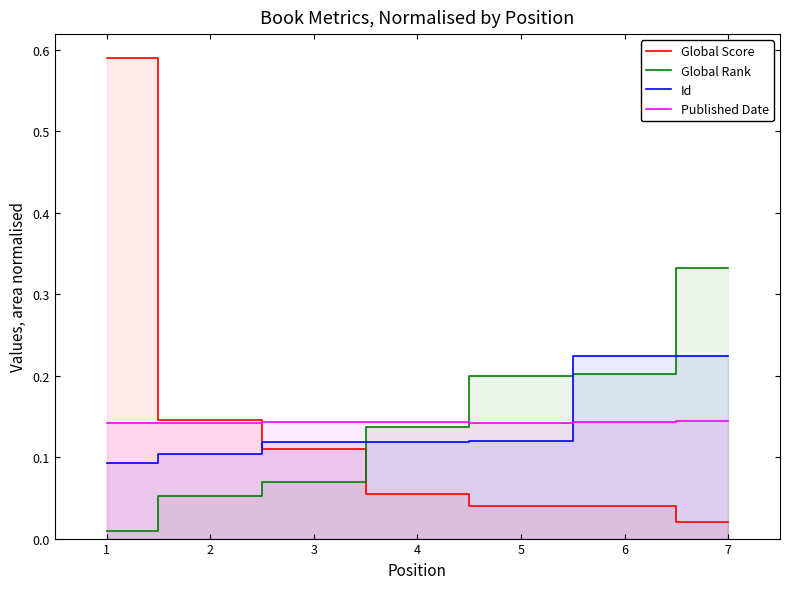

Which series has the largest total across all categories?

Global Score